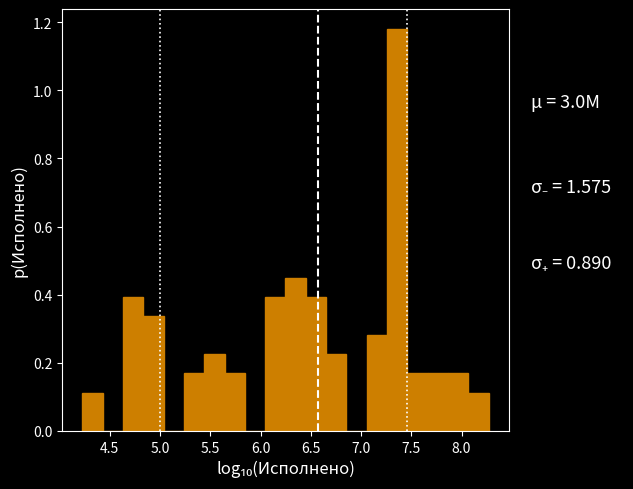

Over which range of the x-axis is the bar tallest?

7.25 to 7.45